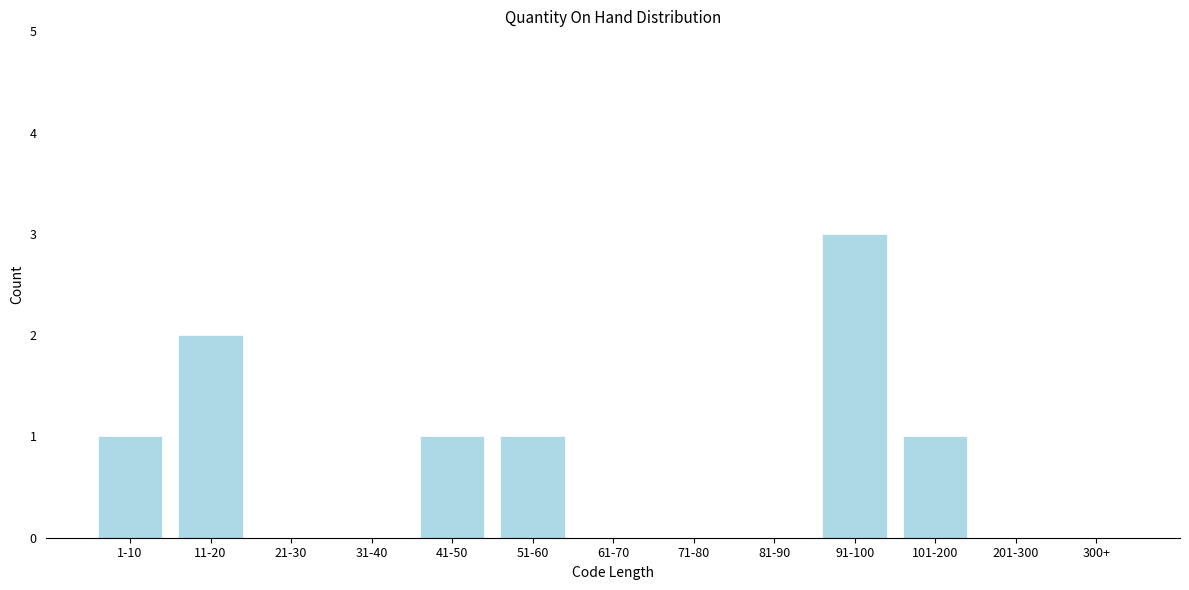

Reading right to left, transcribe all the data shown in this chart.

300+=0	201-300=0	101-200=1	91-100=3	81-90=0	71-80=0	61-70=0	51-60=1	41-50=1	31-40=0	21-30=0	11-20=2	1-10=1